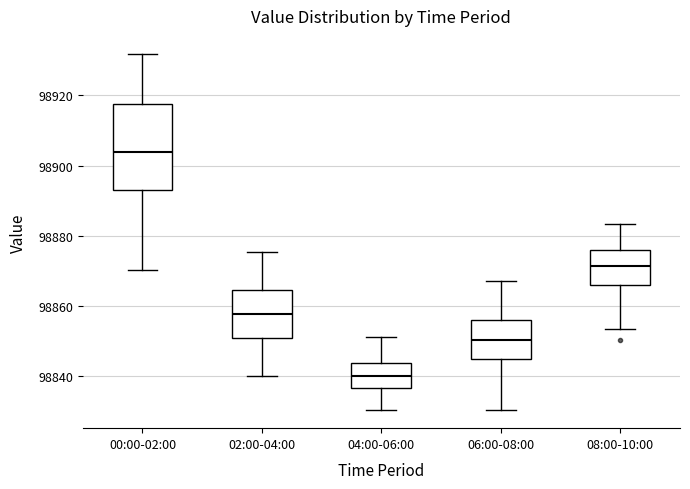

Which box's median line is the highest?

00:00-02:00